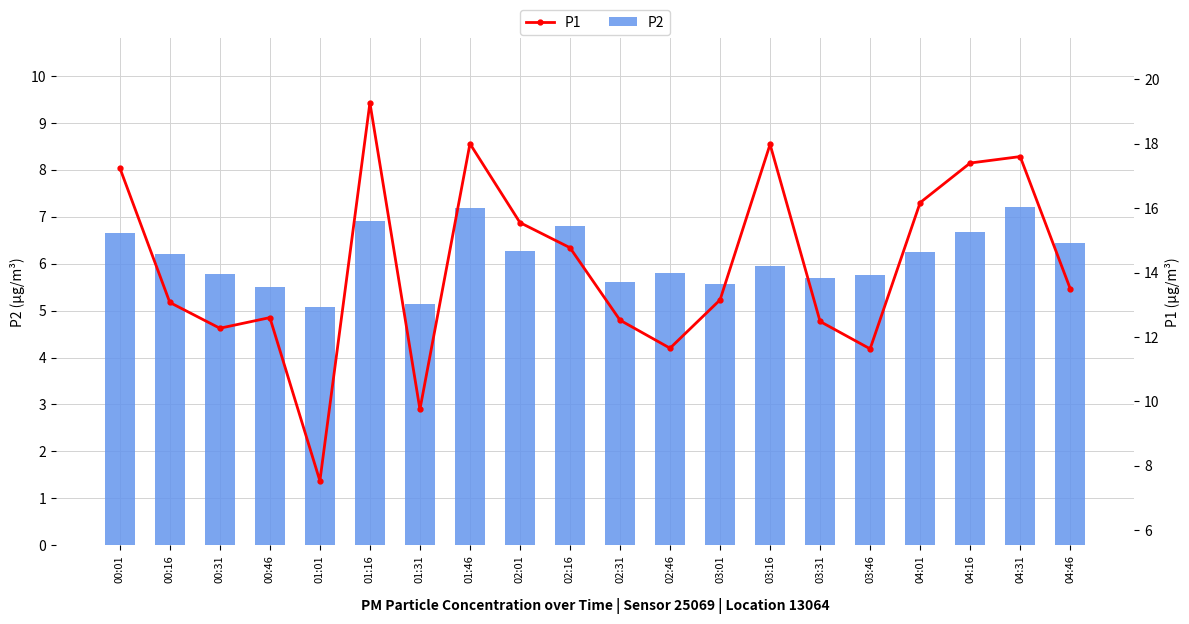

What is the label of the 20th bar from the right?

00:01